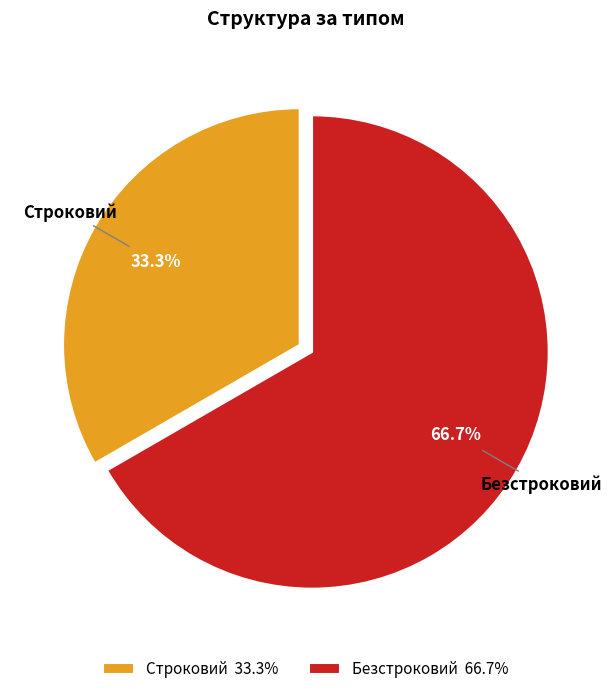

What is the total percentage of Строковий and Безстроковий?

100.0%